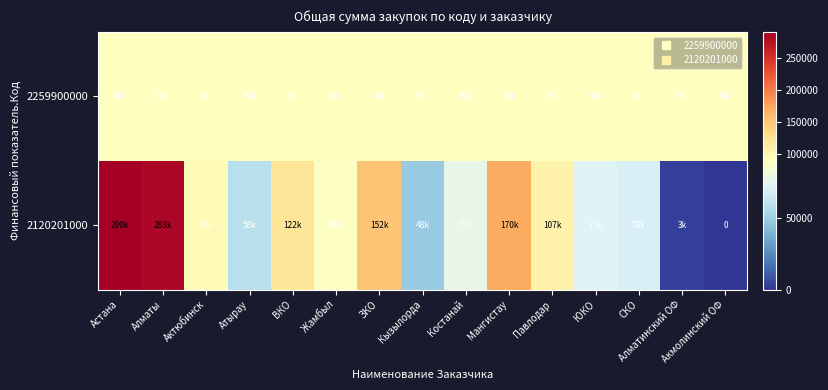

Where does the 2120201000 series first go above 88380?

Астана